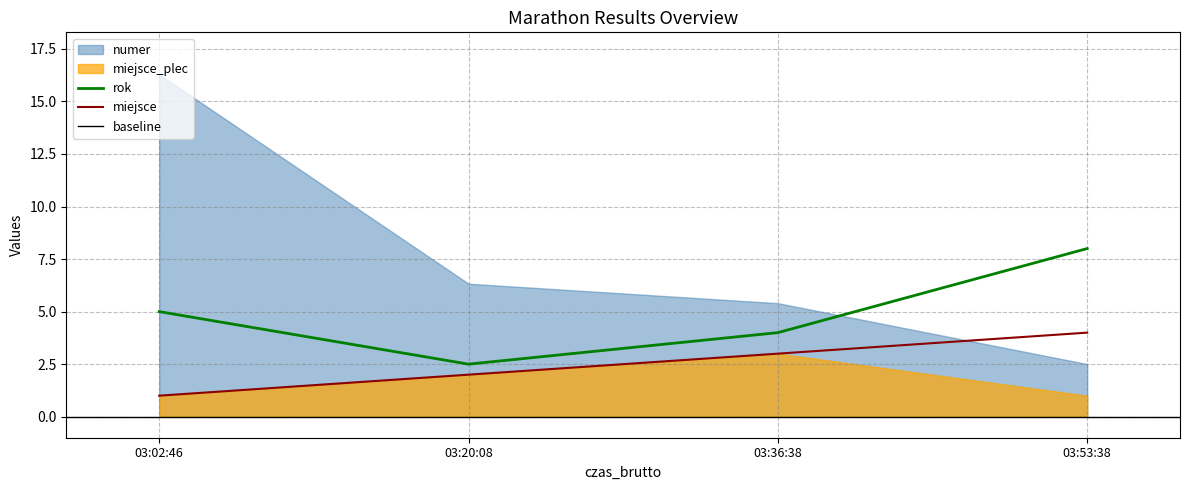

What is the difference between the second highest and minimum values in the rok series?

2.5